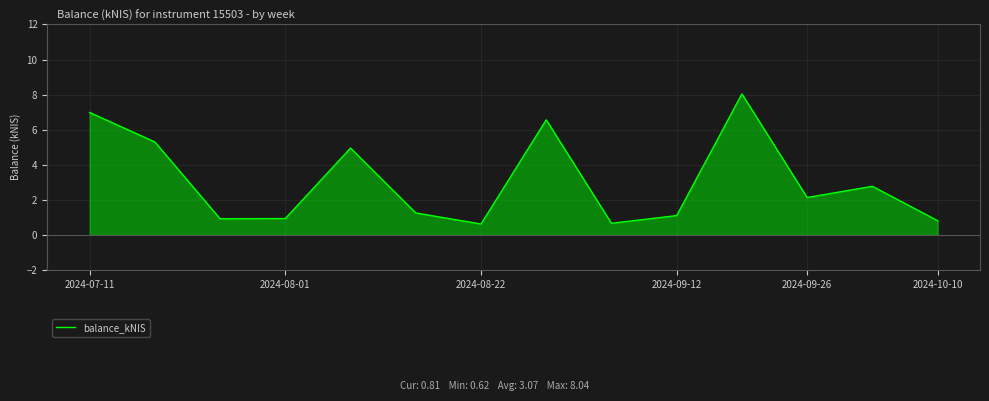

What is the lowest value of the balance_kNIS series?

0.6